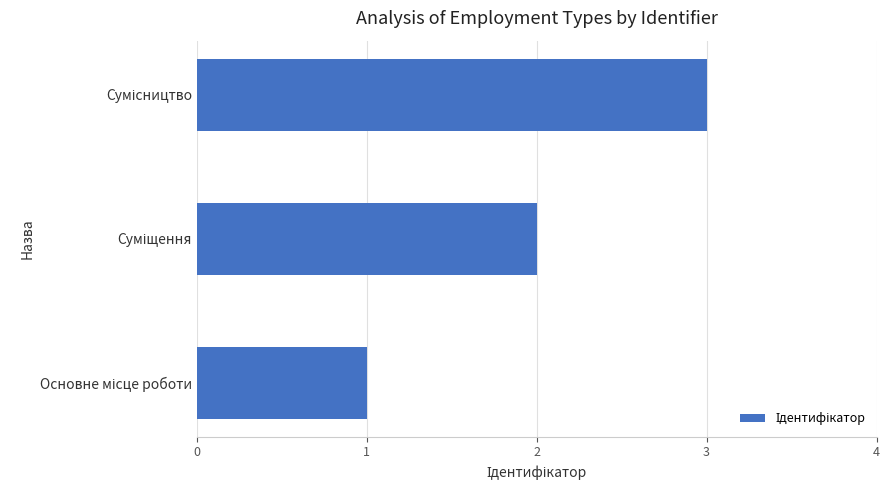

What is the maximum value shown in the chart?

3